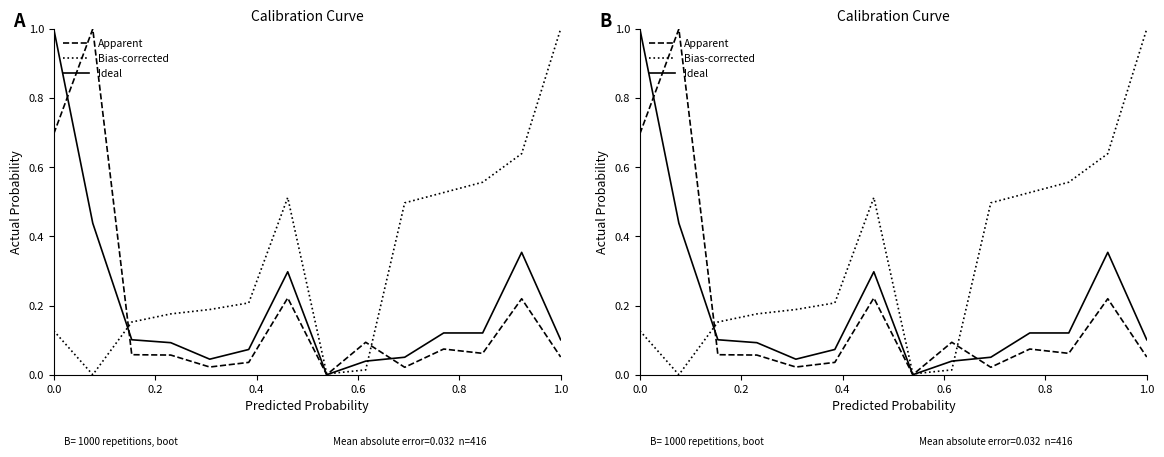

What is the label of the 13th point from the right?

0.2